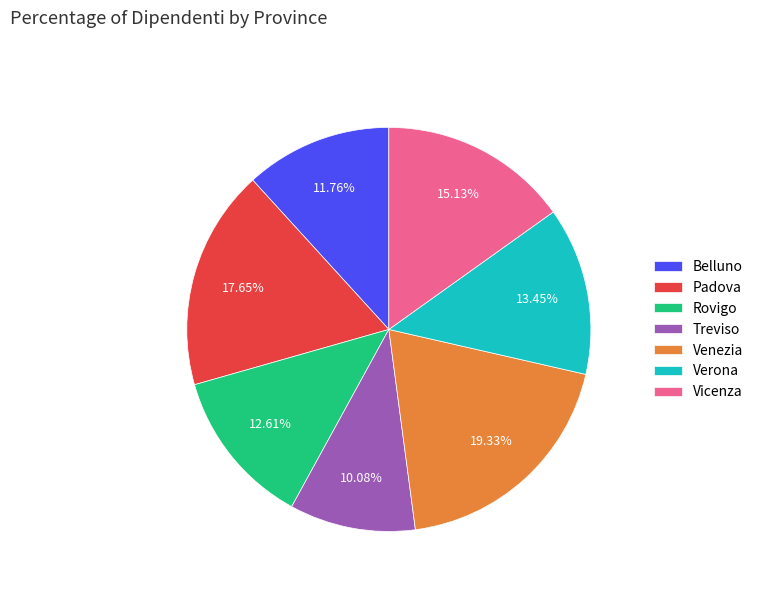

To the nearest percent, what is the difference between the largest and smallest slice percentages?

9%